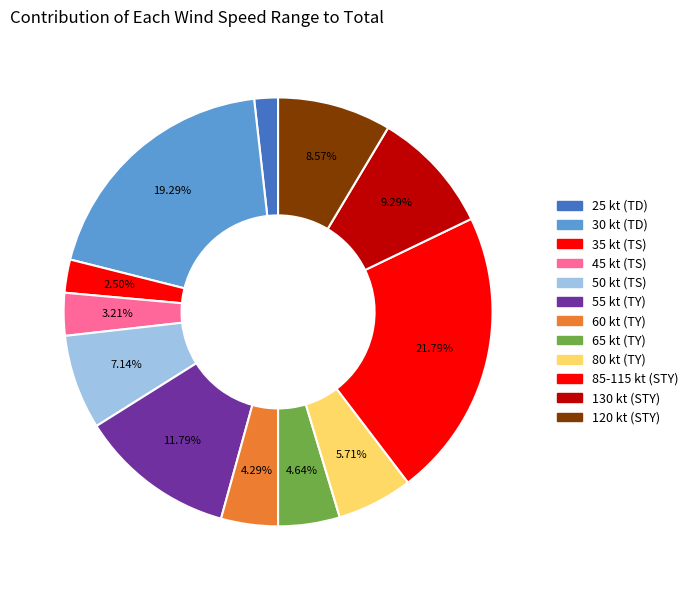

How many slices are in this pie chart?

12